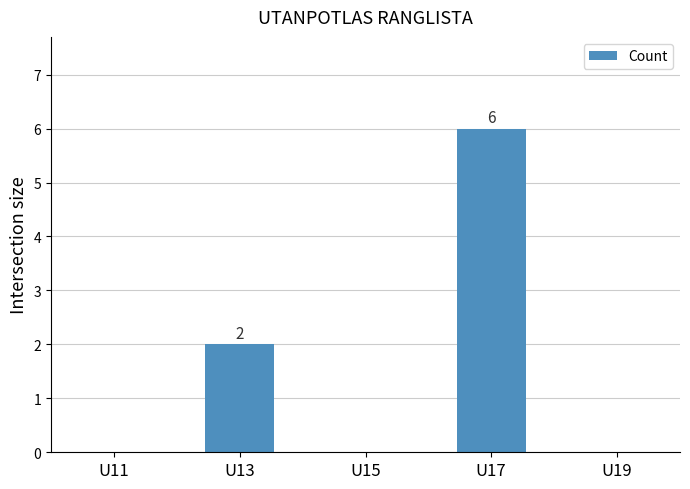

Reading left to right, list all the values displayed in this chart.

U11=0	U13=2	U15=0	U17=6	U19=0